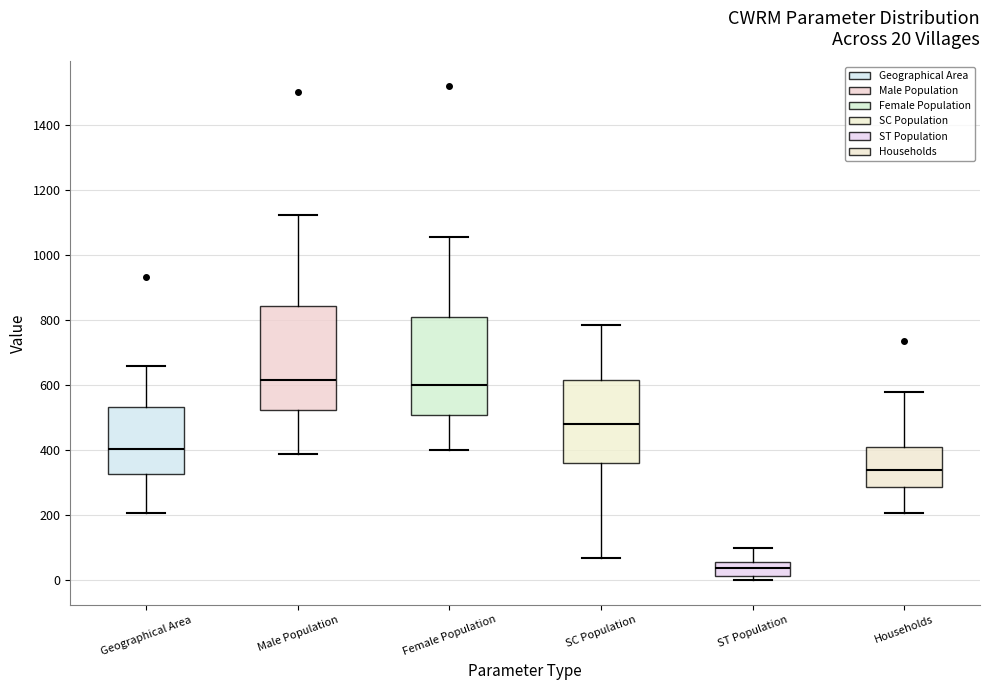

Which box's median line is the lowest?

ST Population